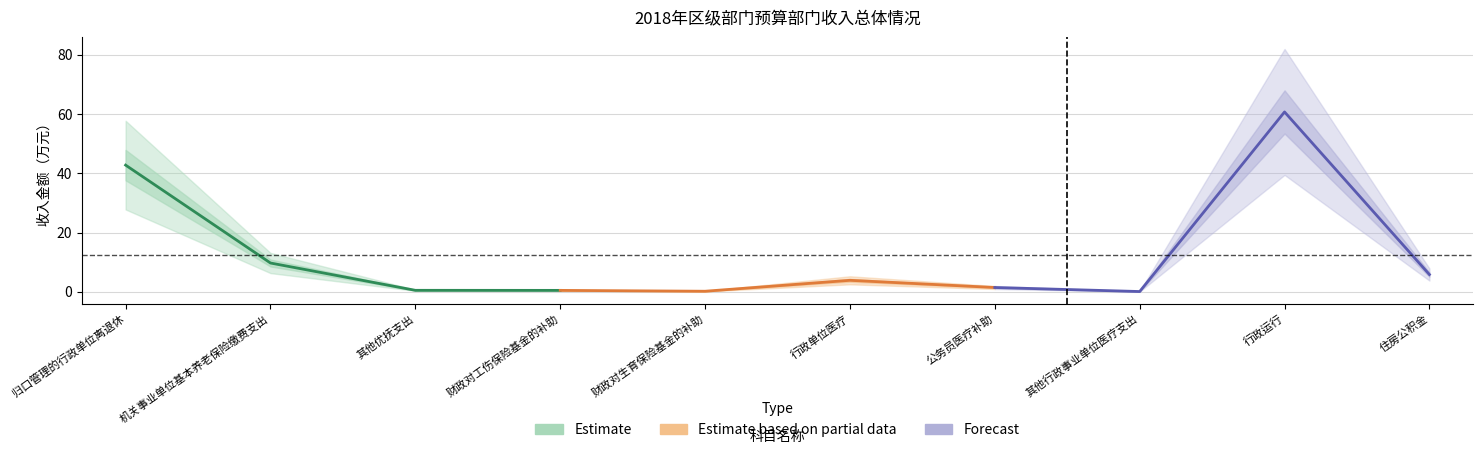

What is the maximum value shown in the chart?

60.7